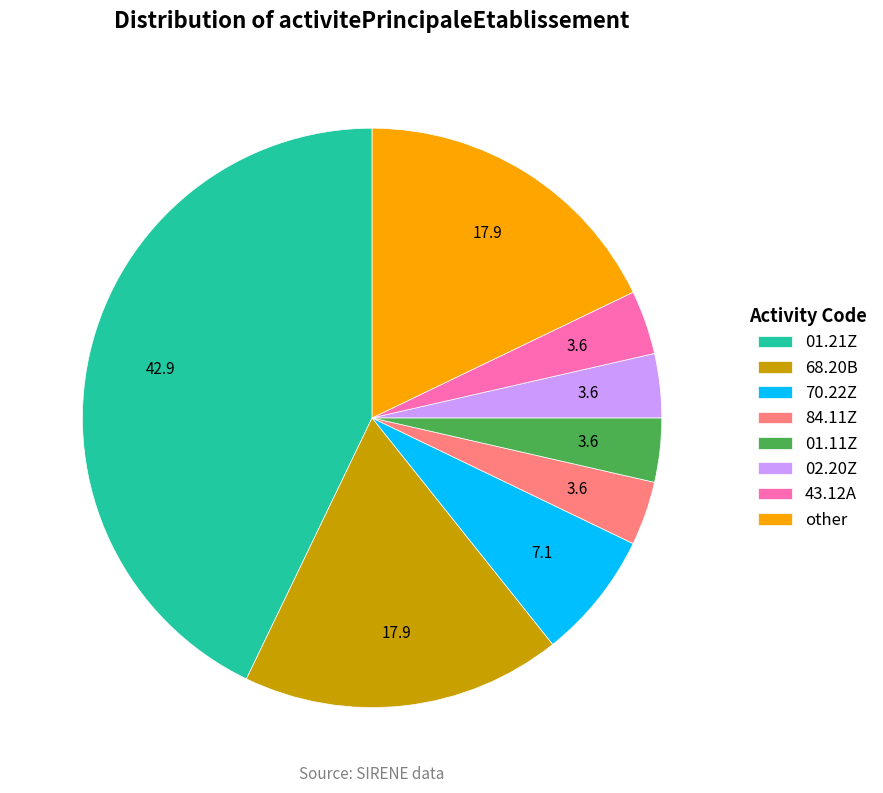

Is it true that other is 18% of the pie?

True